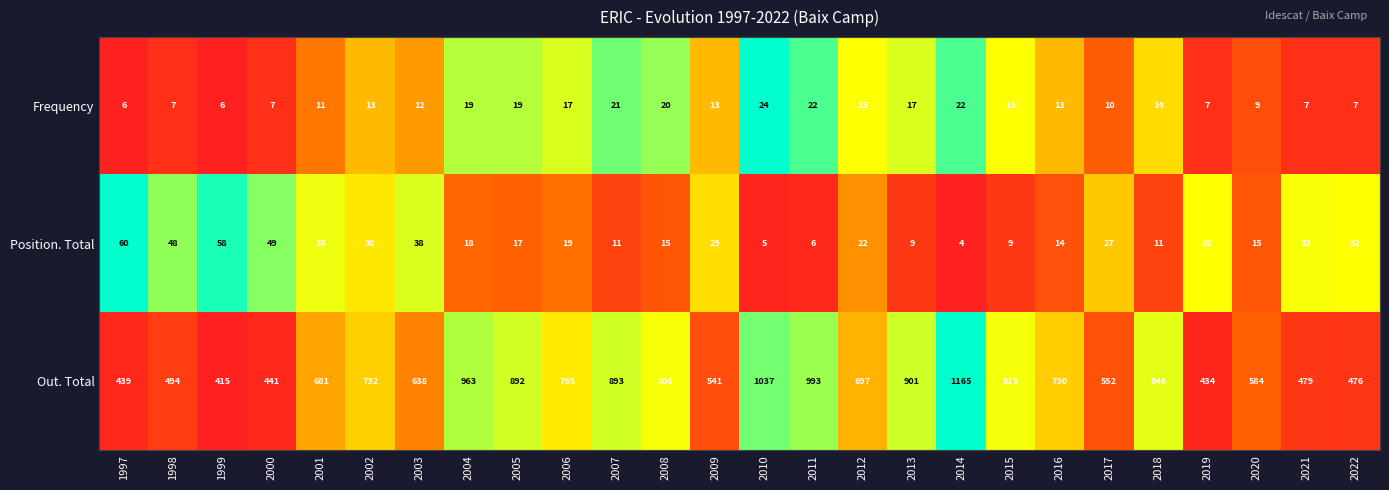

What is the greatest value displayed?

1165